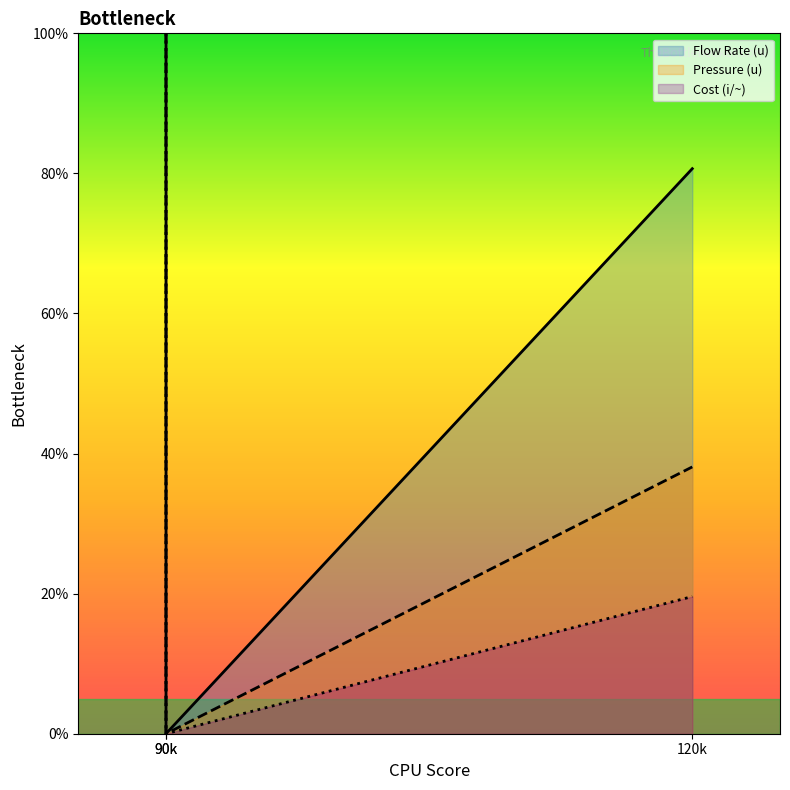

Is it true that Flow Rate (u) equals 36.1 at 120k?

False